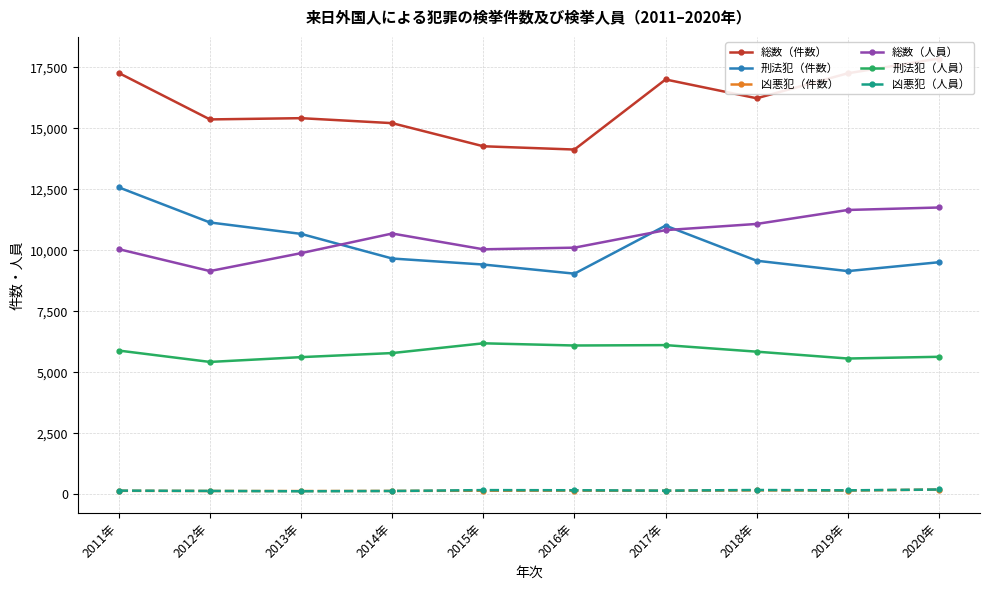

Reading left to right, extract all data points from this chart.

総数（件数）: 2011年=17272	2012年=15368	2013年=15419	2014年=15215	2015年=14267	2016年=14133	2017年=17006	2018年=16235	2019年=17260	2020年=17865
刑法犯（件数）: 2011年=12582	2012年=11142	2013年=10674	2014年=9664	2015年=9417	2016年=9043	2017年=11012	2018年=9573	2019年=9148	2020年=9512
凶悪犯（件数）: 2011年=138	2012年=130	2013年=128	2014年=133	2015年=142	2016年=146	2017年=138	2018年=156	2019年=147	2020年=190
総数（人員）: 2011年=10048	2012年=9149	2013年=9884	2014年=10689	2015年=10042	2016年=10109	2017年=10828	2018年=11082	2019年=11655	2020年=11756
刑法犯（人員）: 2011年=5889	2012年=5423	2013年=5620	2014年=5787	2015年=6187	2016年=6097	2017年=6113	2018年=5844	2019年=5563	2020年=5634
凶悪犯（人員）: 2011年=147	2012年=133	2013年=120	2014年=131	2015年=167	2016年=161	2017年=147	2018年=171	2019年=157	2020年=192